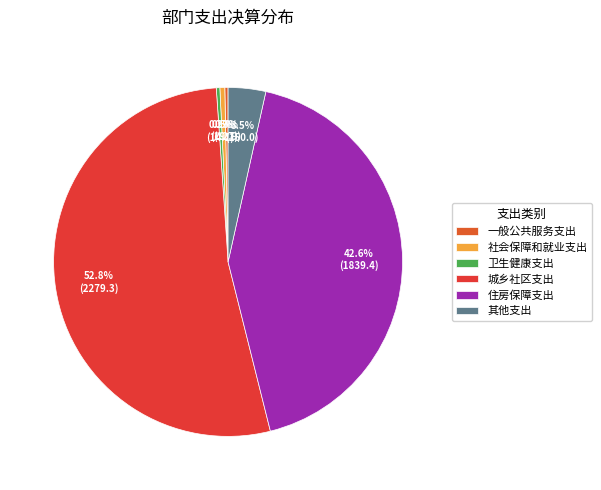

What percentage is the 住房保障支出 slice, to the nearest percent?

43%